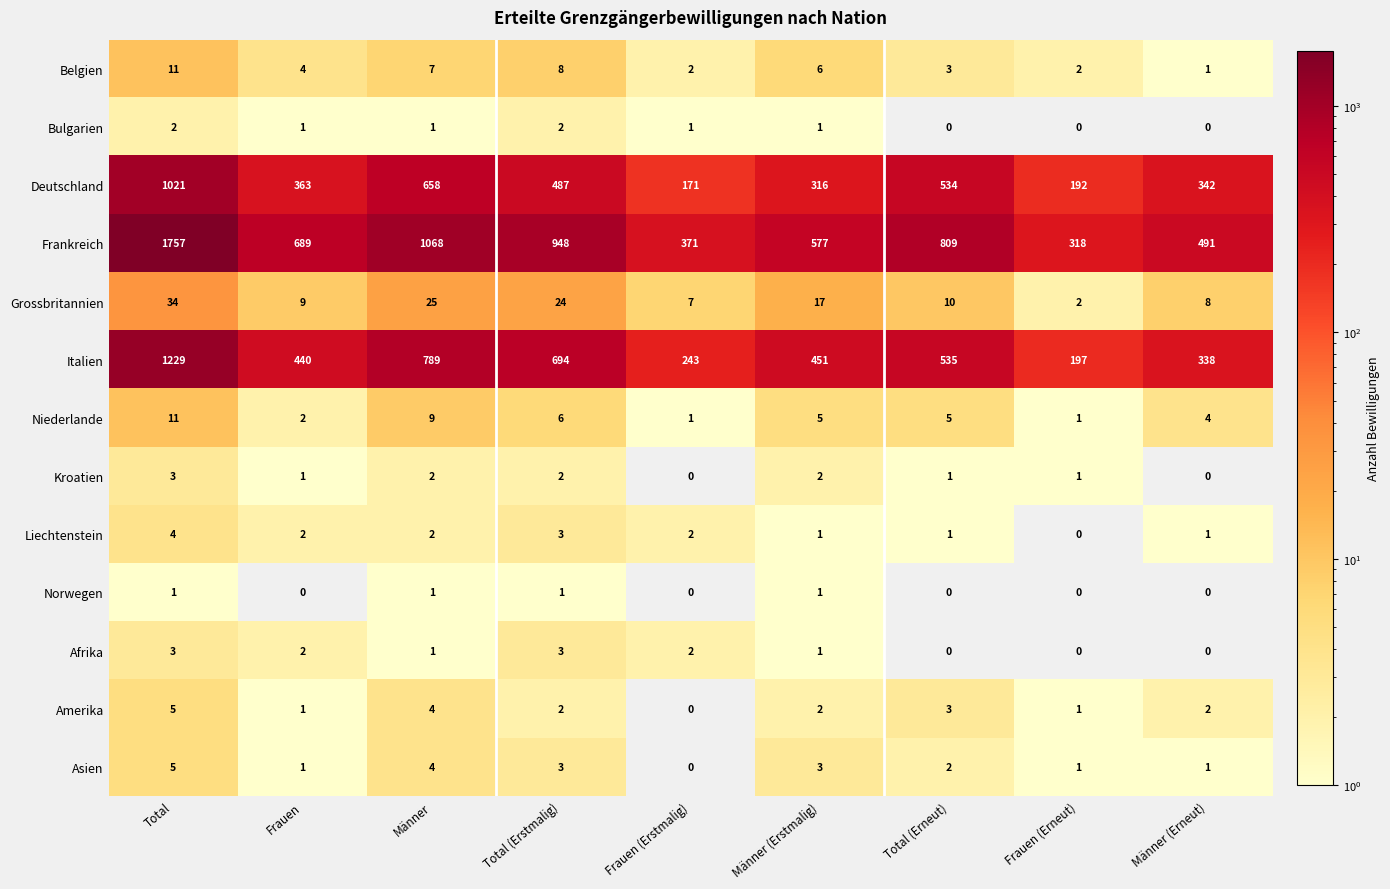

What is the difference between the Grossbritannien values at Total (Erstmalig) and Total (Erneut)?

14